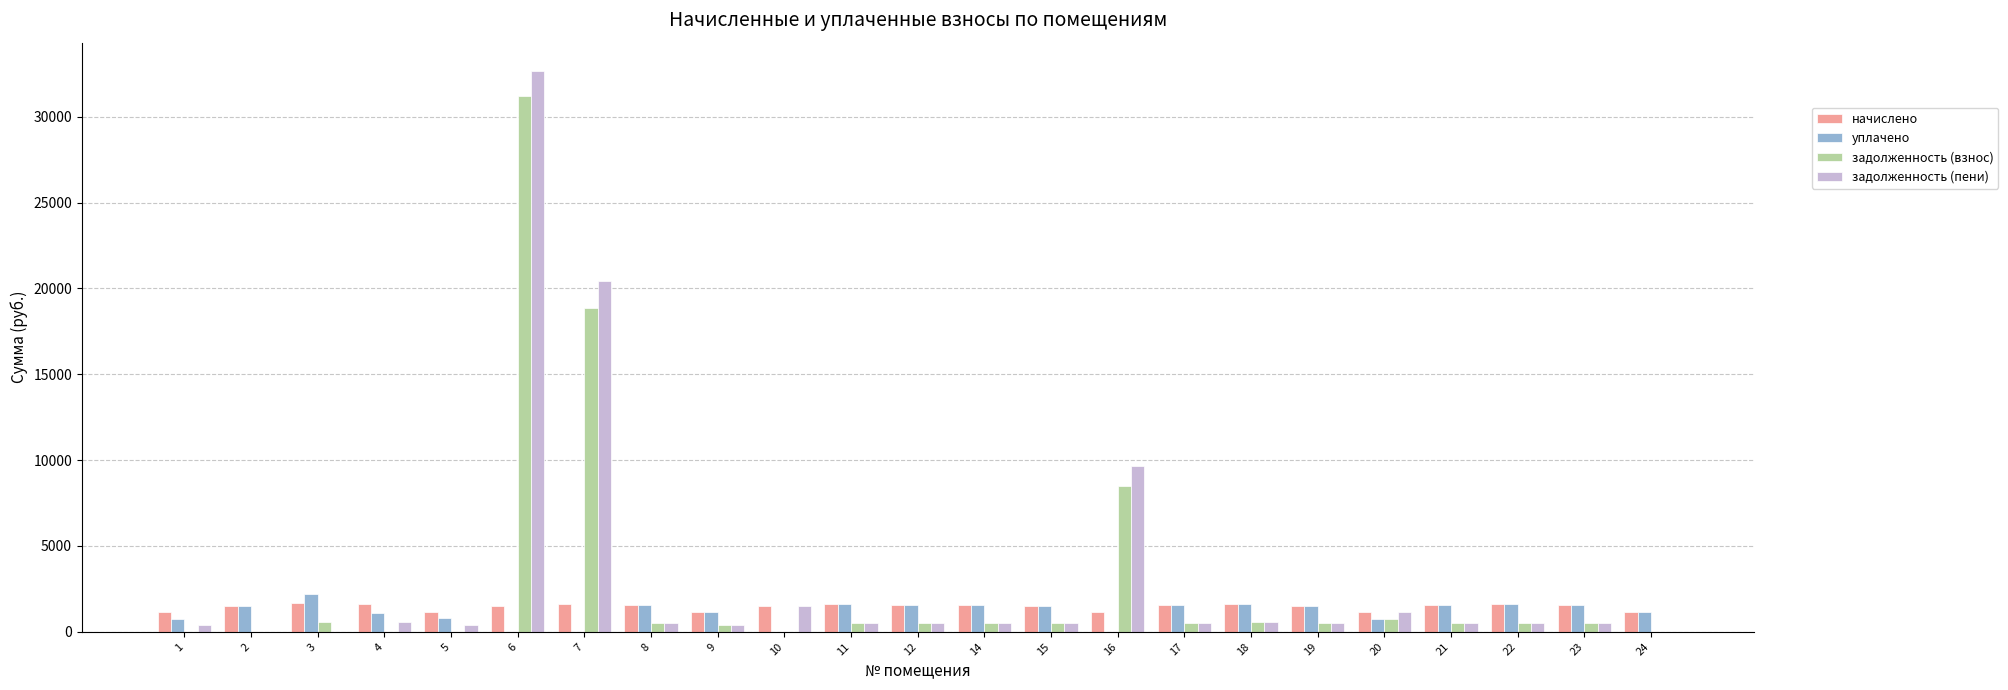

True or false: задолженность (взнос) has a value of 0.0 at 2.

True